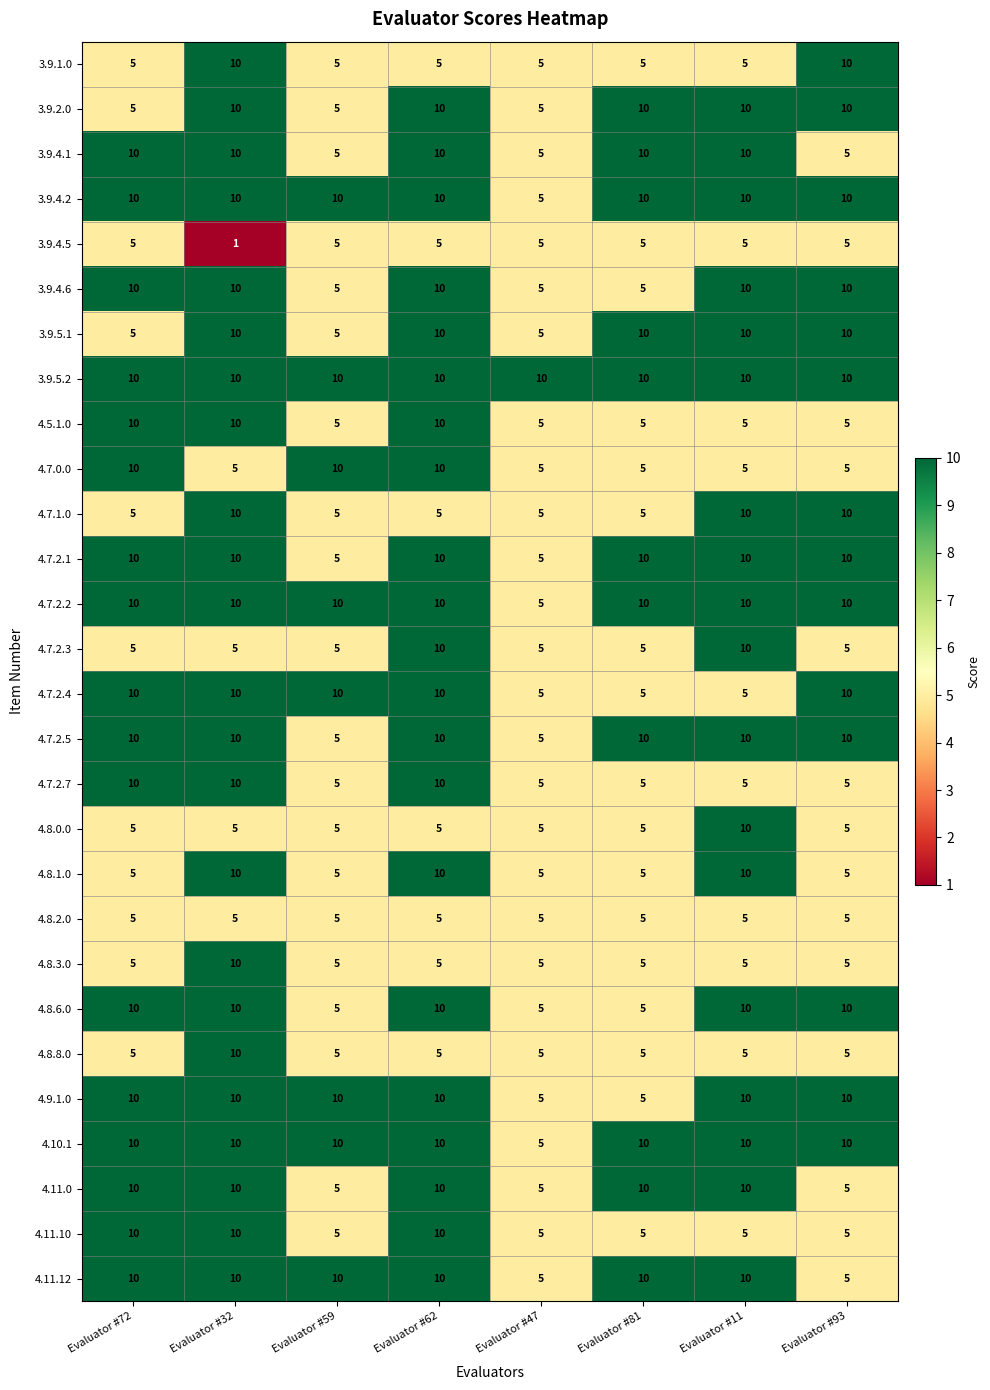

What is the highest value of the 4.7.2.1 series?

10